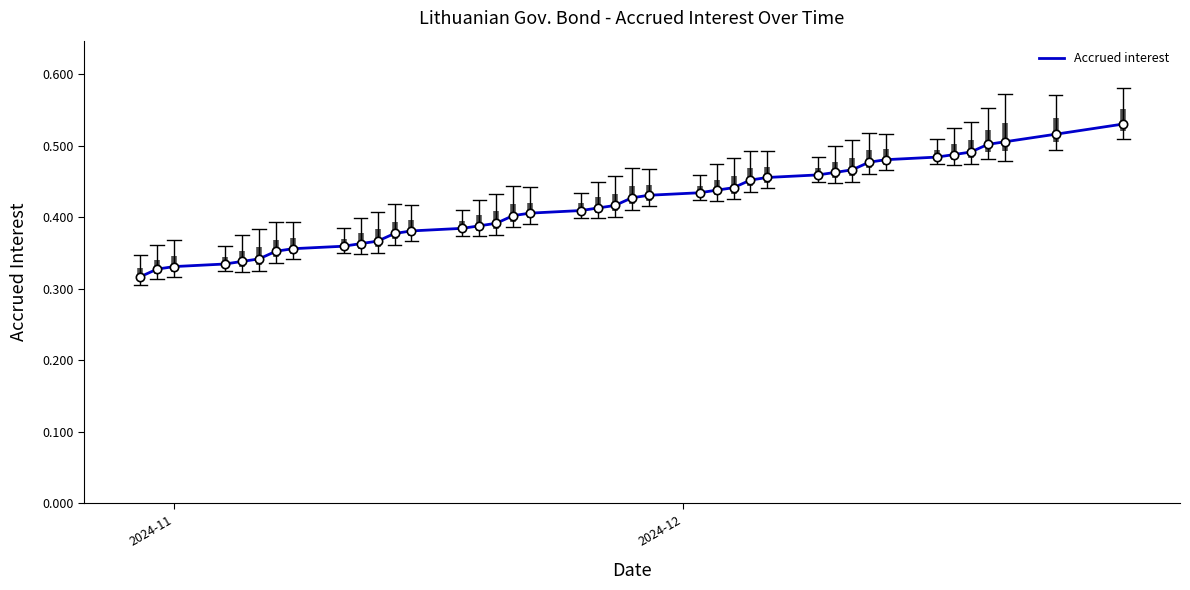

How many lines are shown in the chart?

1